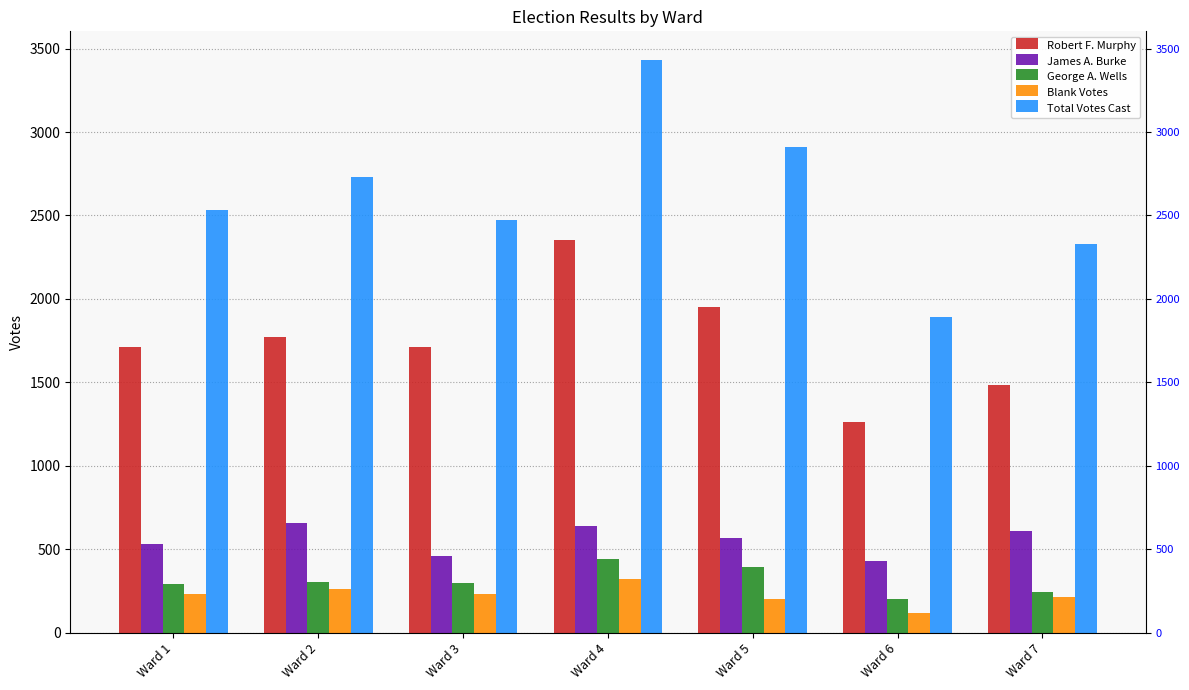

What is the greatest value displayed?

3432